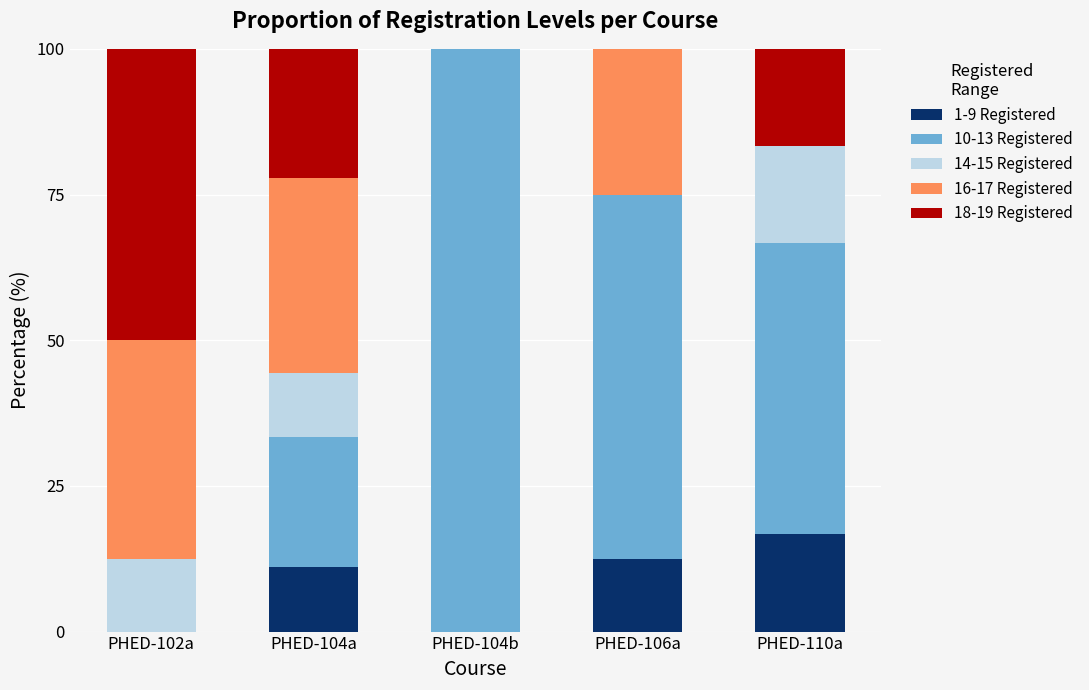

What is the maximum value for 1-9 Registered?

16.7